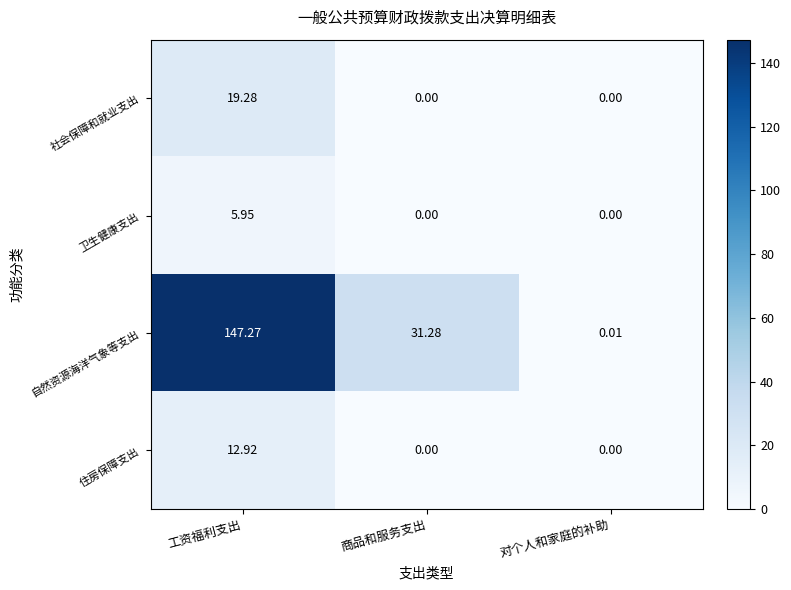

Which category has the highest value across all series?

工资福利支出